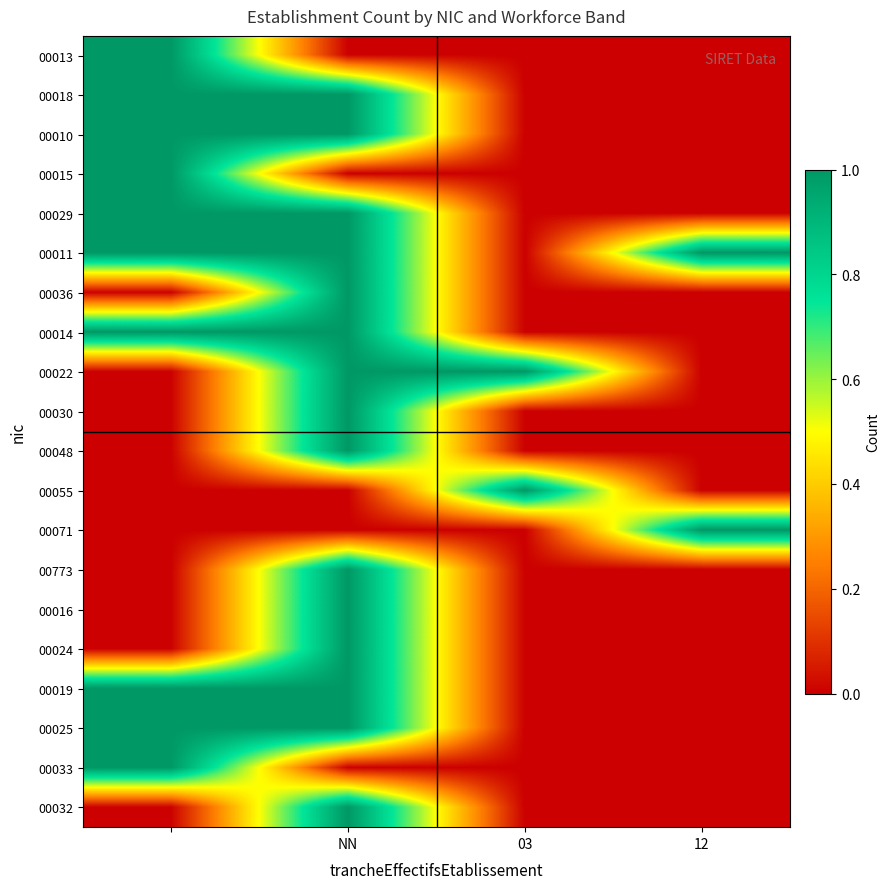

Reading left to right, extract all data points from this chart.

00013: 1	0	0	0
00018: 1	1	0	0
00010: 1	1	0	0
00015: 1	0	0	0
00029: 1	1	0	0
00011: 1	1	0	1
00036: 0	1	0	0
00014: 1	1	0	0
00022: 0	1	1	0
00030: 0	1	0	0
00048: 0	1	0	0
00055: 0	0	1	0
00071: 0	0	0	1
00773: 0	1	0	0
00016: 0	1	0	0
00024: 0	1	0	0
00019: 1	1	0	0
00025: 1	1	0	0
00033: 1	0	0	0
00032: 0	1	0	0